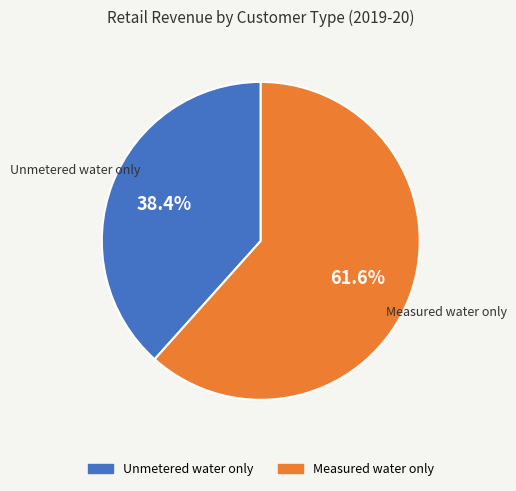

Between Measured water only and Unmetered water only, which is larger?

Measured water only